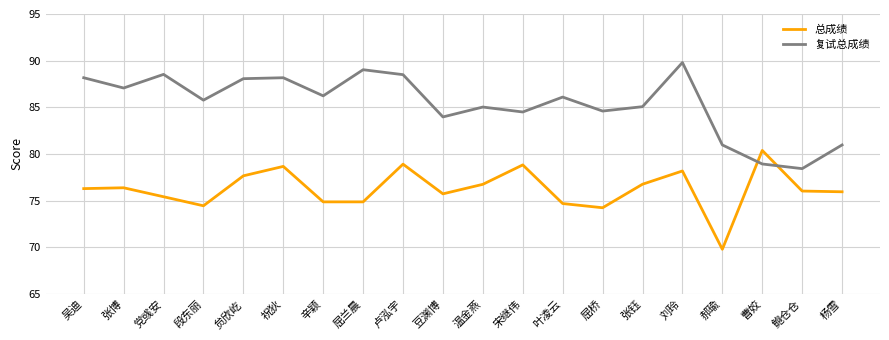

What position from the right is 屈桥?

7